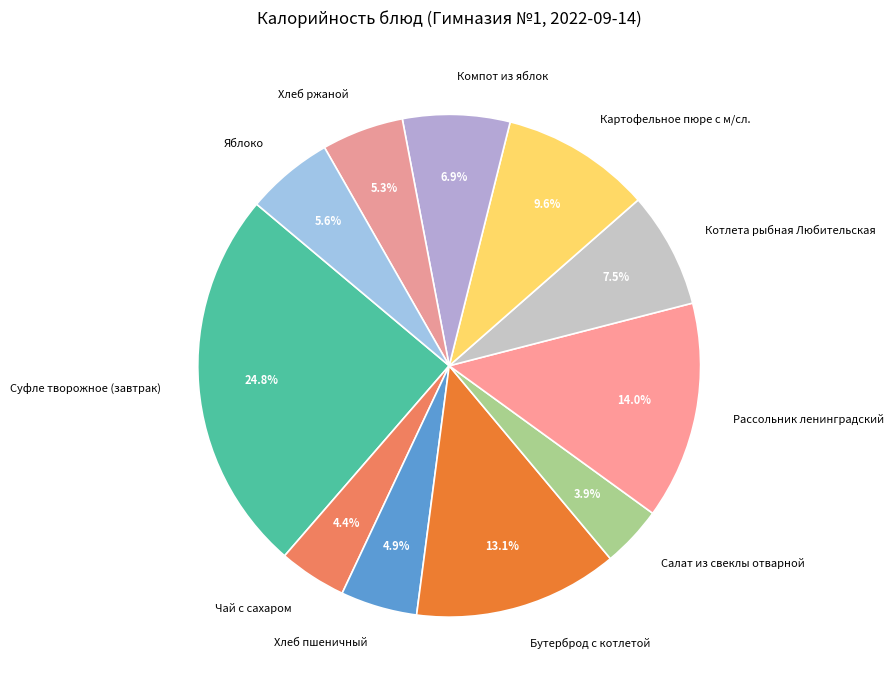

Is there a majority slice in this chart?

No